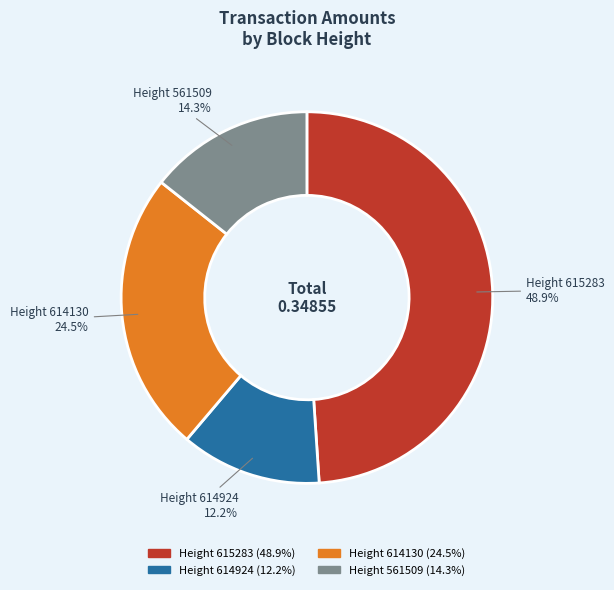

Rank the categories by value from lowest to highest.

Height 614924, Height 561509, Height 614130, Height 615283